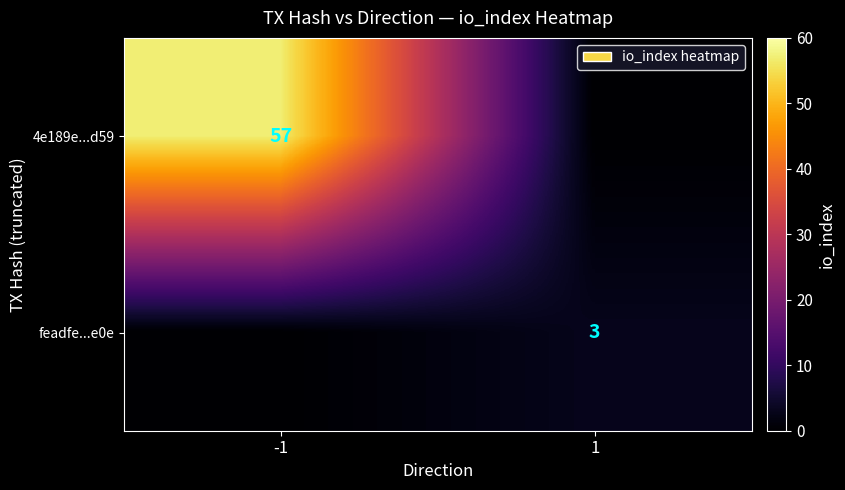

Is the value of 4e189e...d59 at -1 greater than the value of feadfe...e0e at 1?

Yes